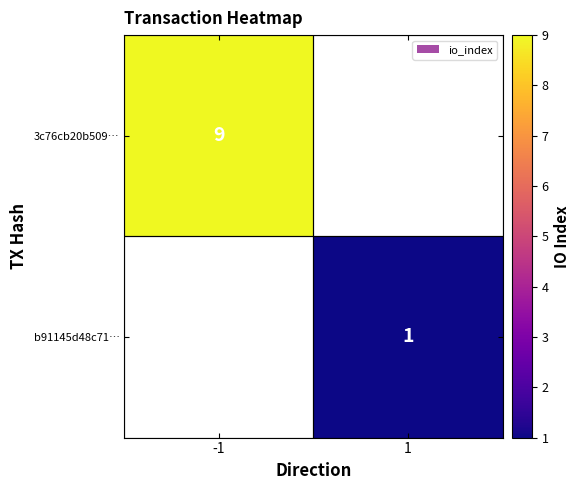

True or false: 3c76cb20b509… has a value of 2.7 at -1.

False